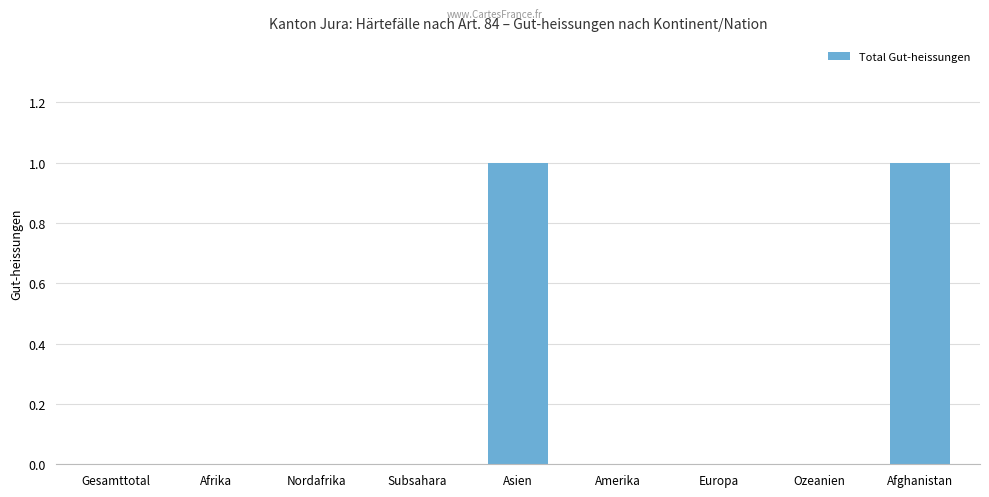

The value at Gesamttotal is 0. True or false?

True